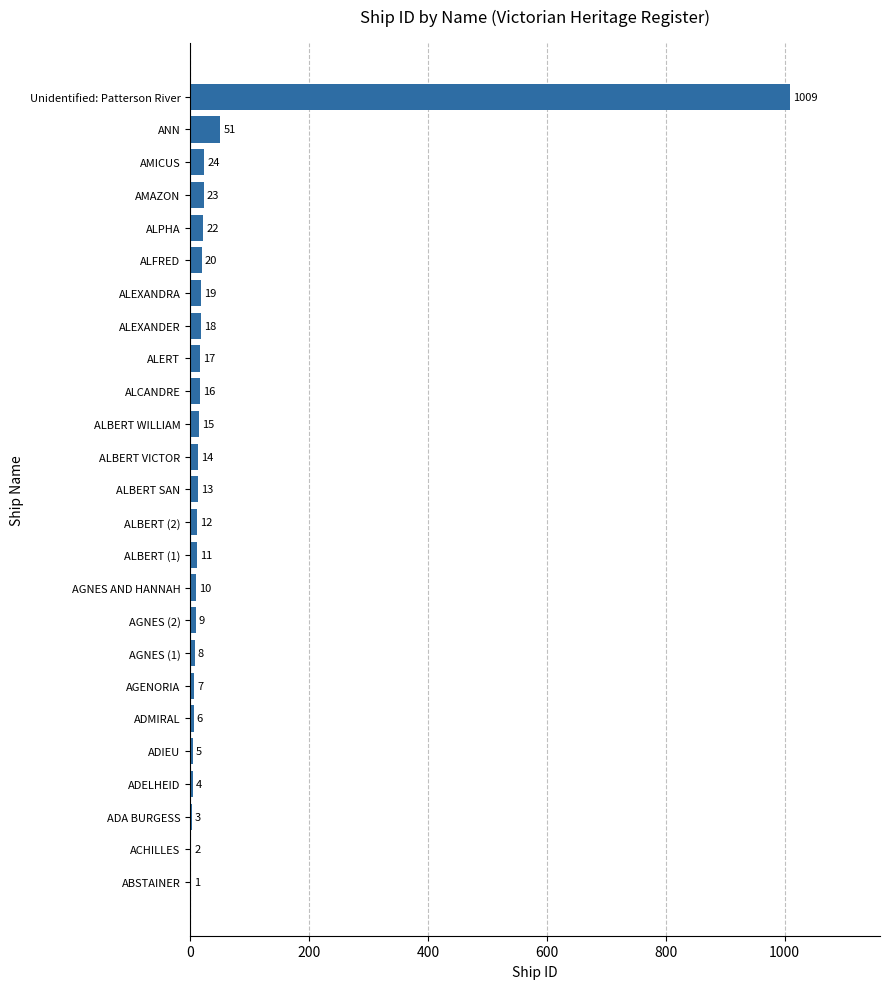

Count the number of categories in the chart.

25